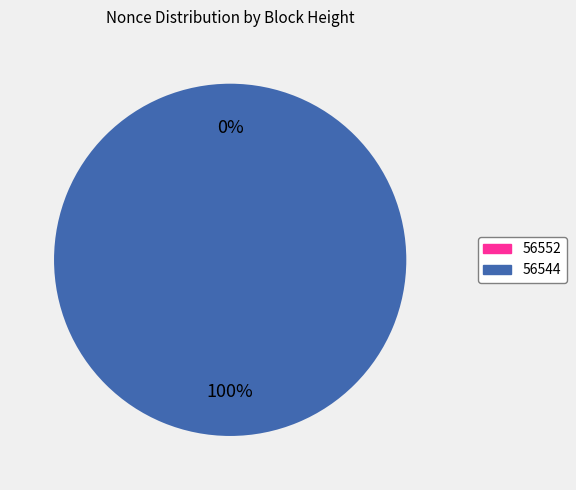

The 56544 slice represents 91% of the pie. True or false?

False